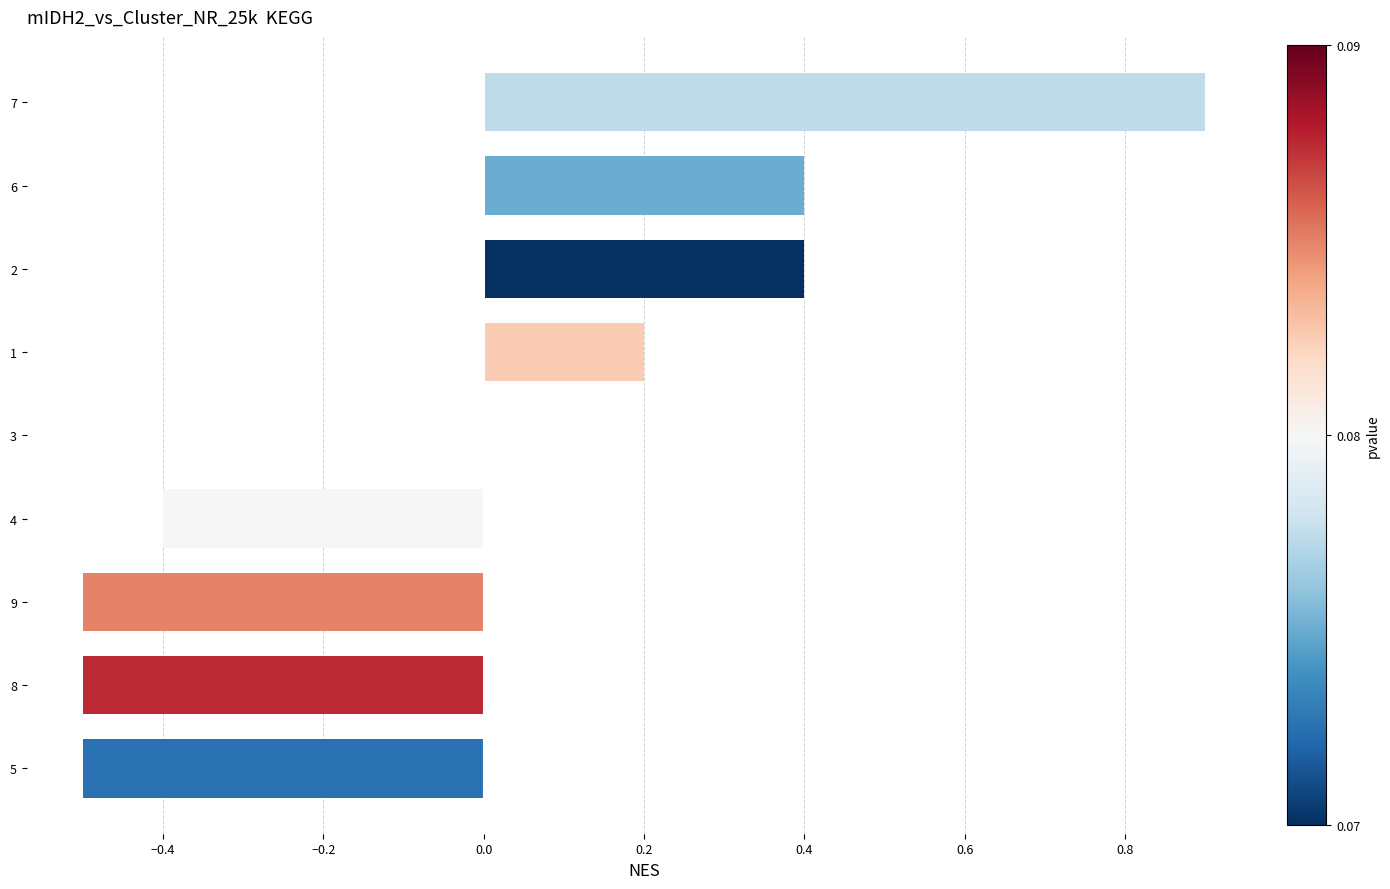

What is the change in value from 5 to 1?

+0.7